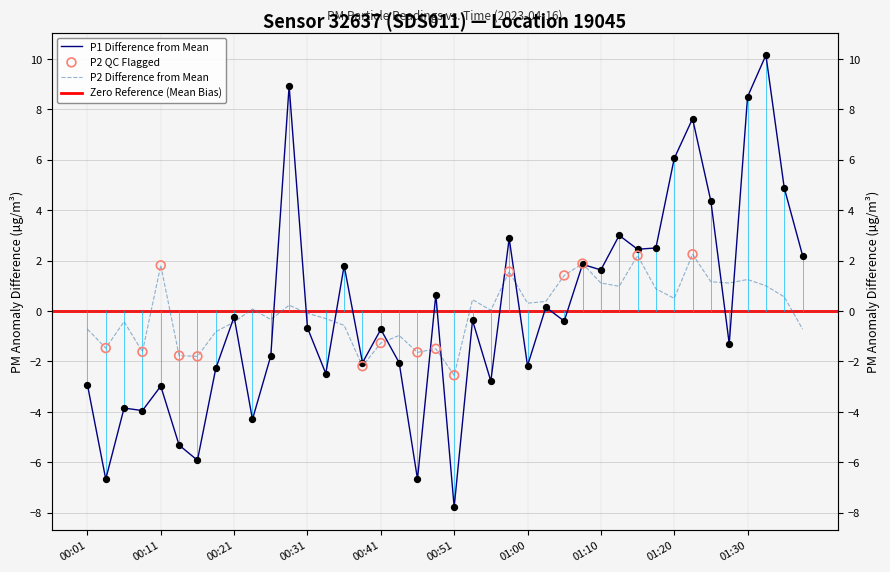

Is the value of P1 at 00:41 greater than the value of P2 at 01:20?

No